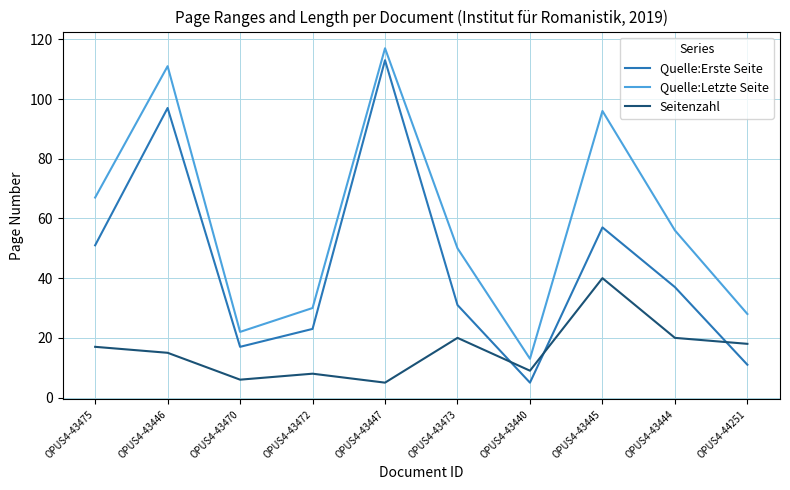

Count the number of categories in the chart.

10